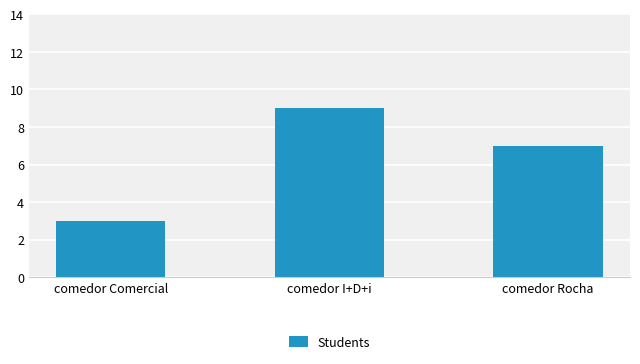

Is it true that the value at comedor Comercial is 2?

False